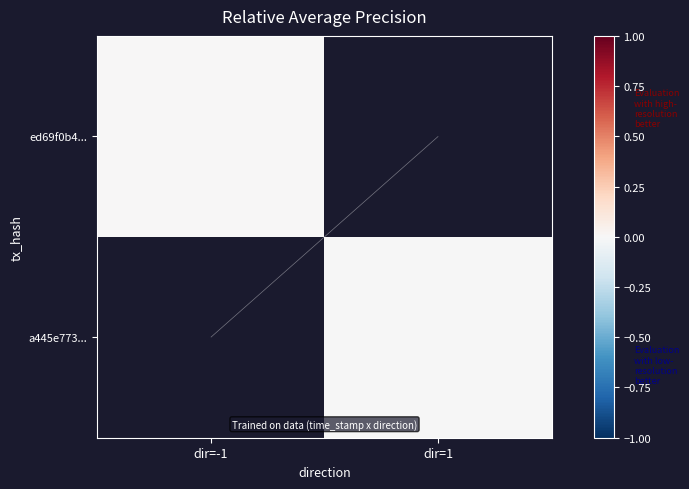

List the series in order of their peak value, highest first.

ed69f0b4..., a445e773...